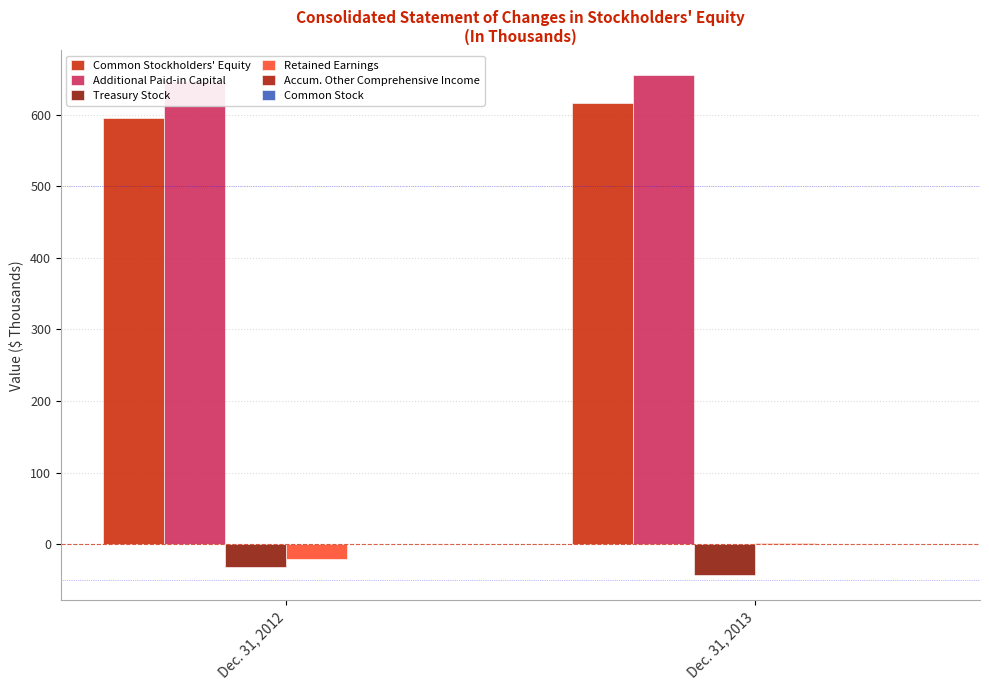

What is the average value of the Additional Paid-in Capital series?

650.7